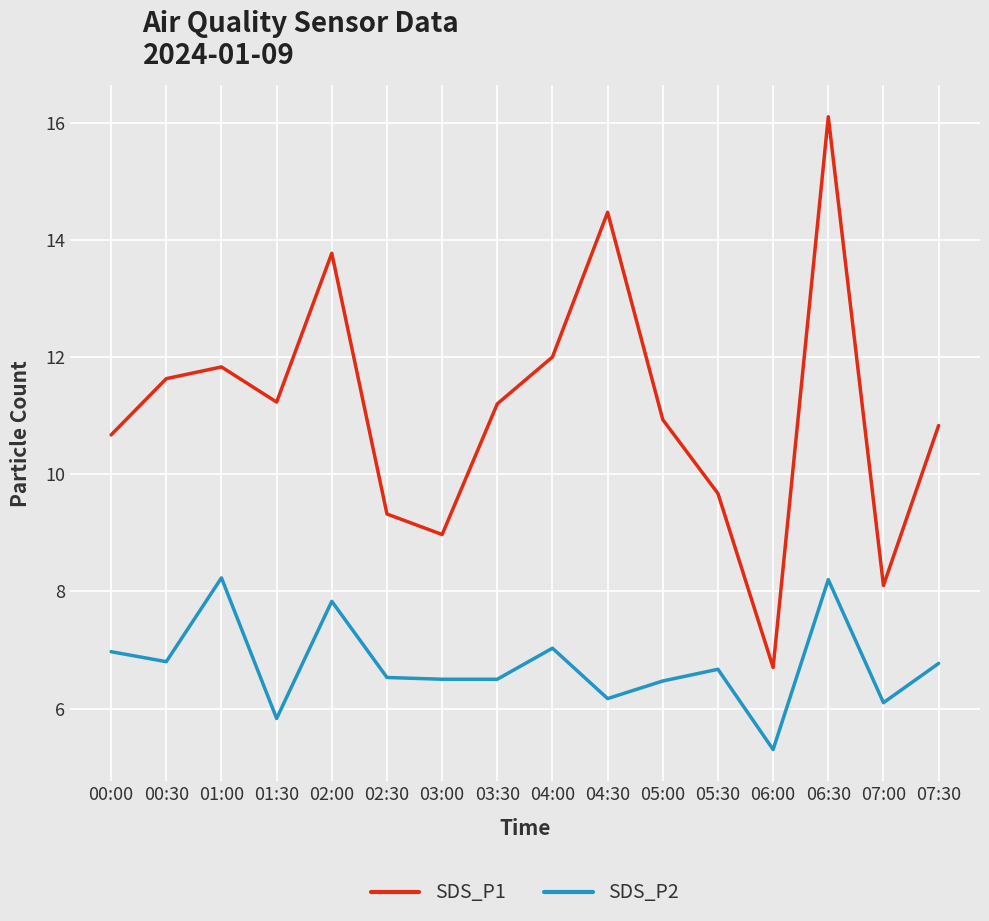

Reading left to right, what are all the values shown in this chart?

SDS_P1: 10.7	11.6	11.8	11.2	13.8	9.3	9.0	11.2	12.0	14.5	10.9	9.7	6.7	16.1	8.1	10.8
SDS_P2: 7.0	6.8	8.2	5.8	7.8	6.5	6.5	6.5	7.0	6.2	6.5	6.7	5.3	8.2	6.1	6.8